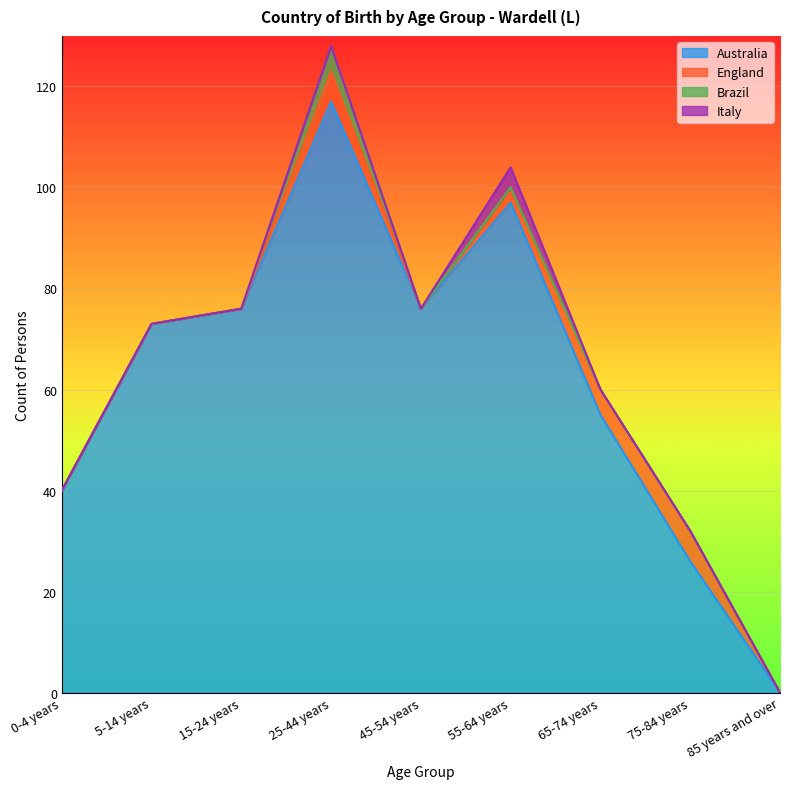

Between 15-24 years and 65-74 years, which series saw the biggest shift?

Australia